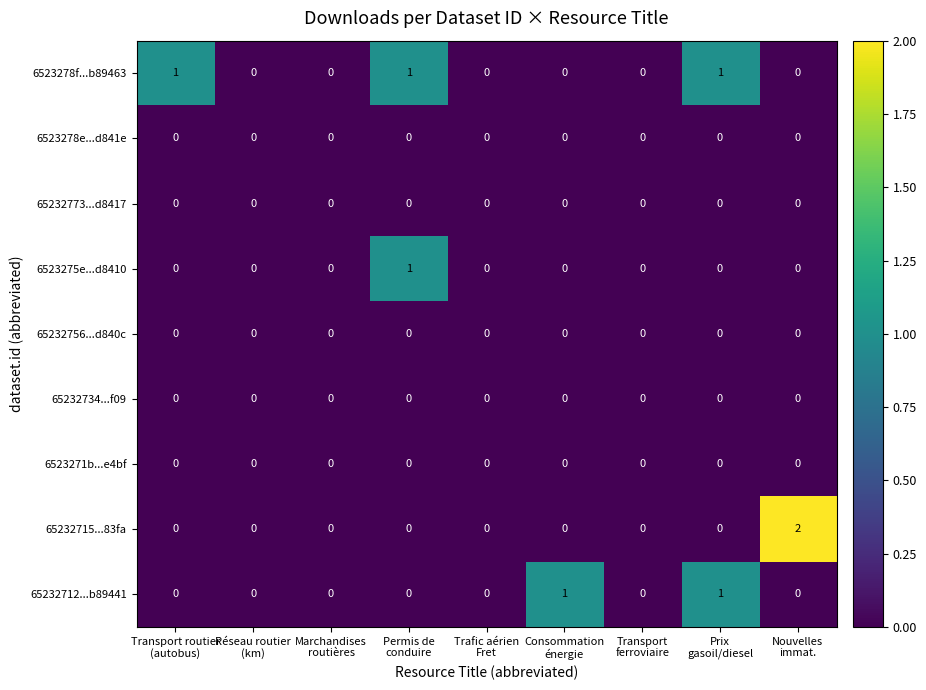

Which series has the largest total across all categories?

6523278f...b89463